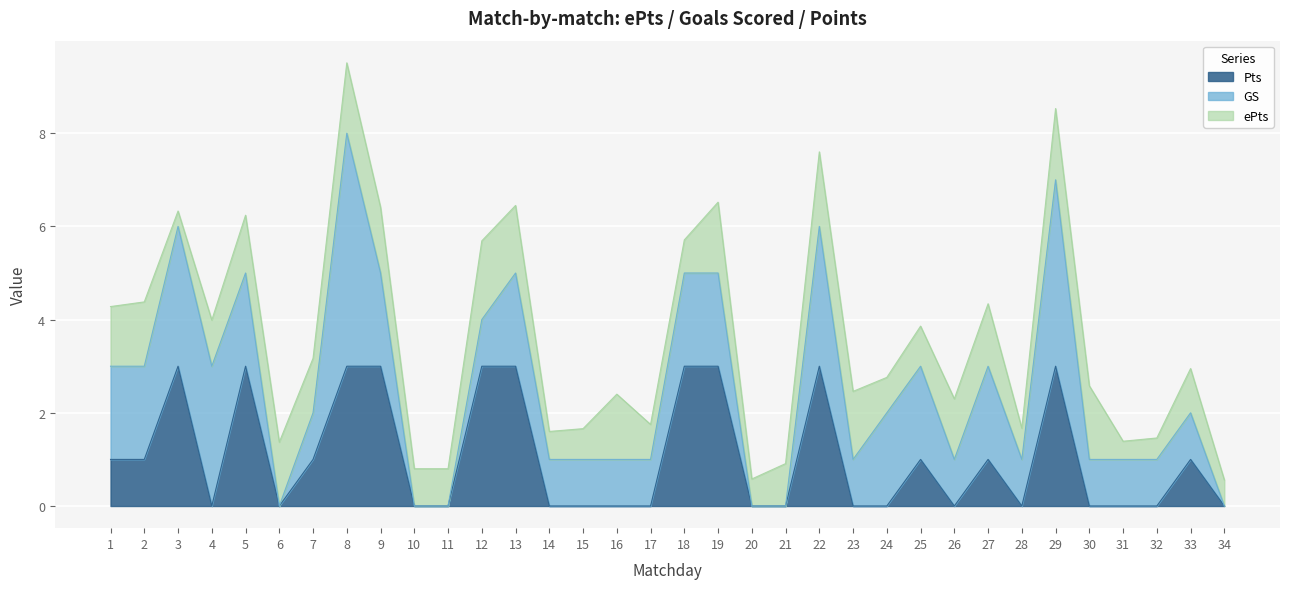

Is it true that Pts equals -1.7 at 30?

False